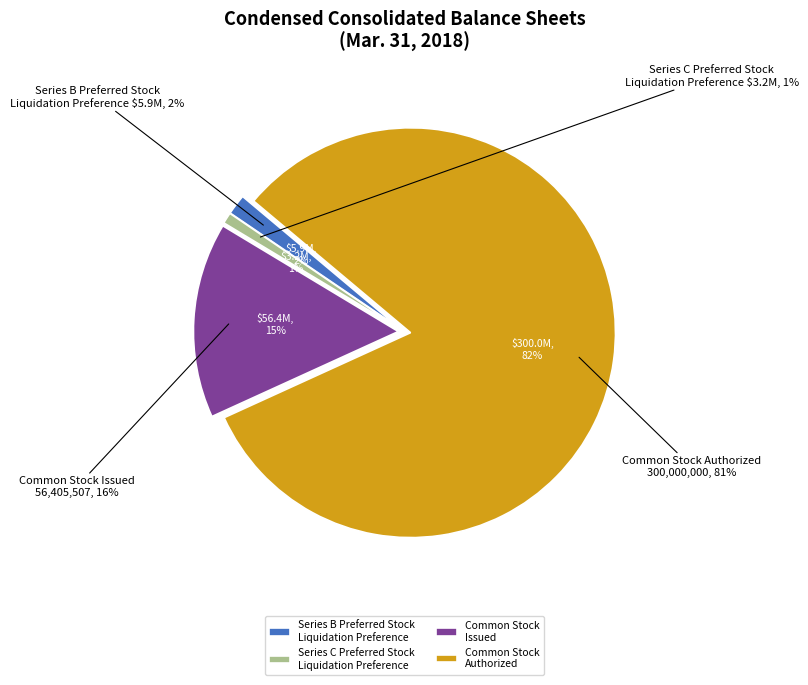

To the nearest percent, what percentage of the pie is Common Stock
Authorized?

82%